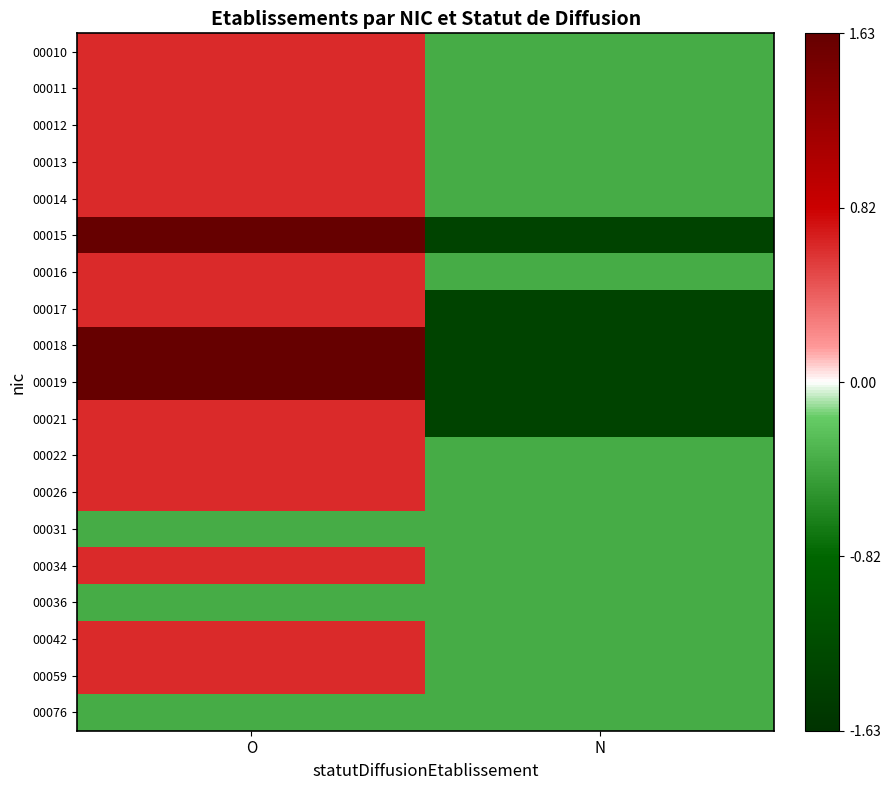

Which series changed the most between O and N?

00015